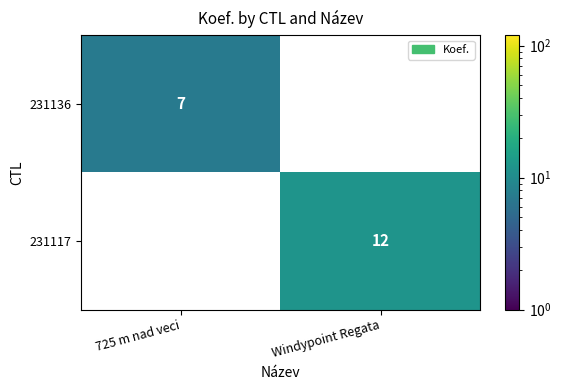

Which series has the widest spread of values?

231117